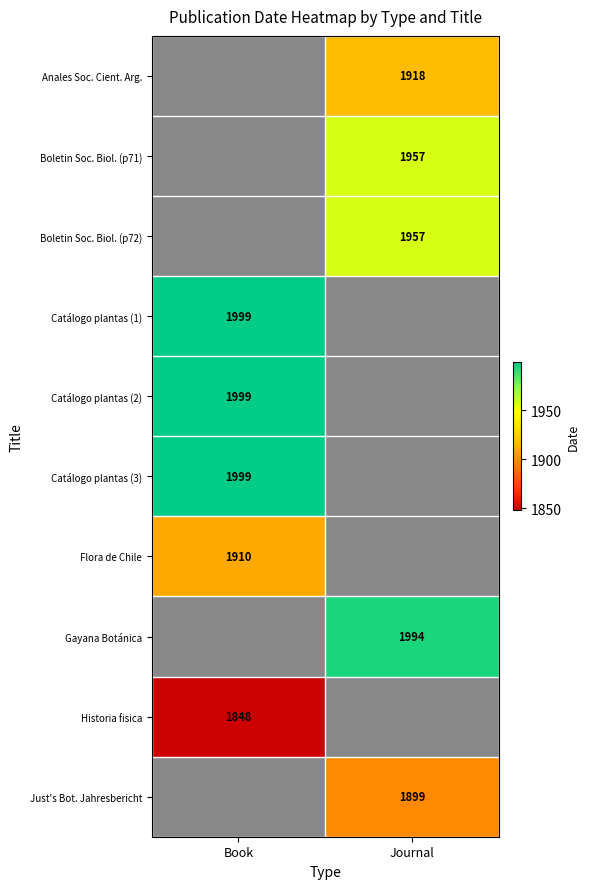

Is it true that Catálogo plantas (2) equals 1999 at Book?

True